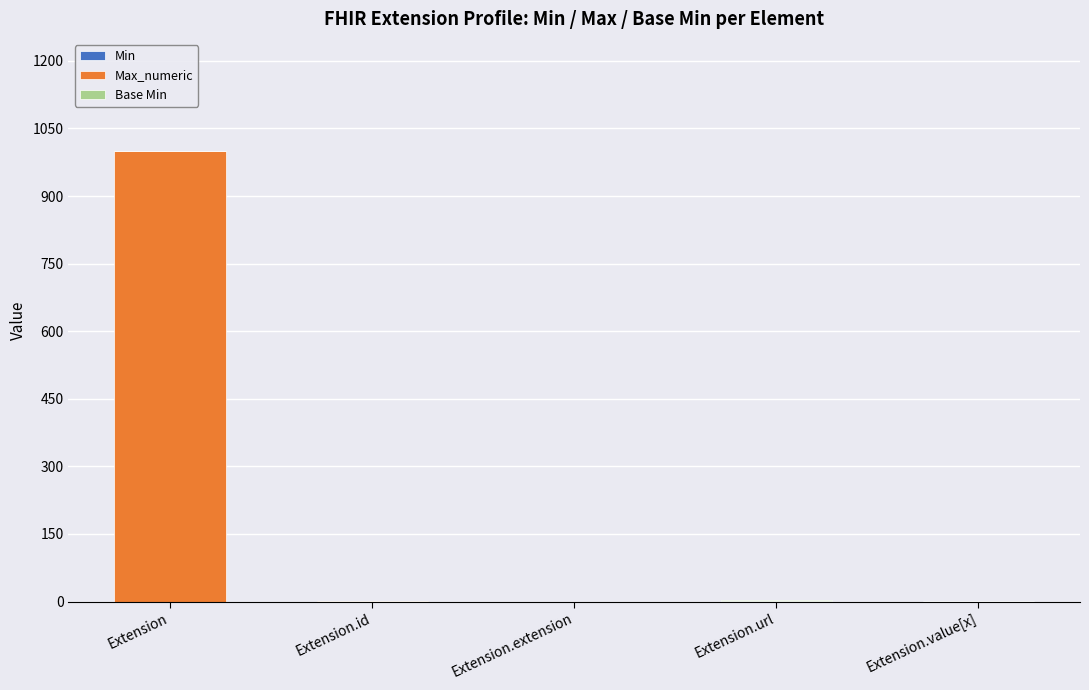

At which category is the sum across all series the highest?

Extension